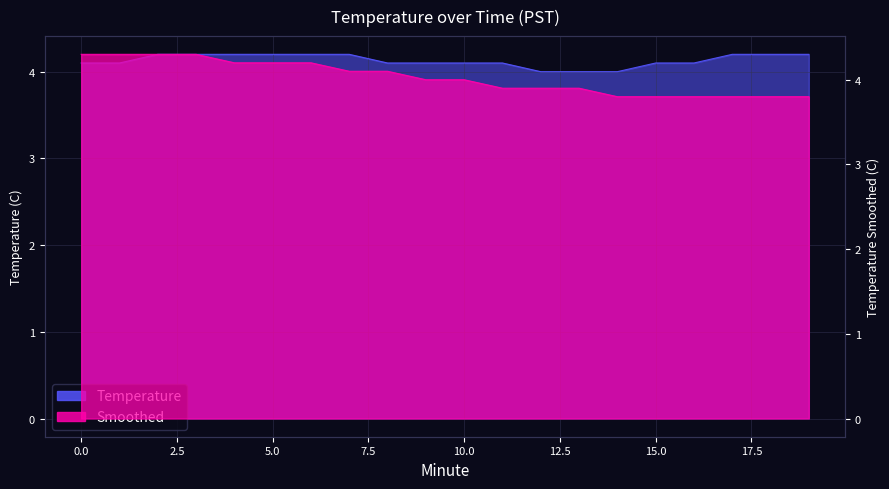

At how many categories does at least one series exceed 4?

17